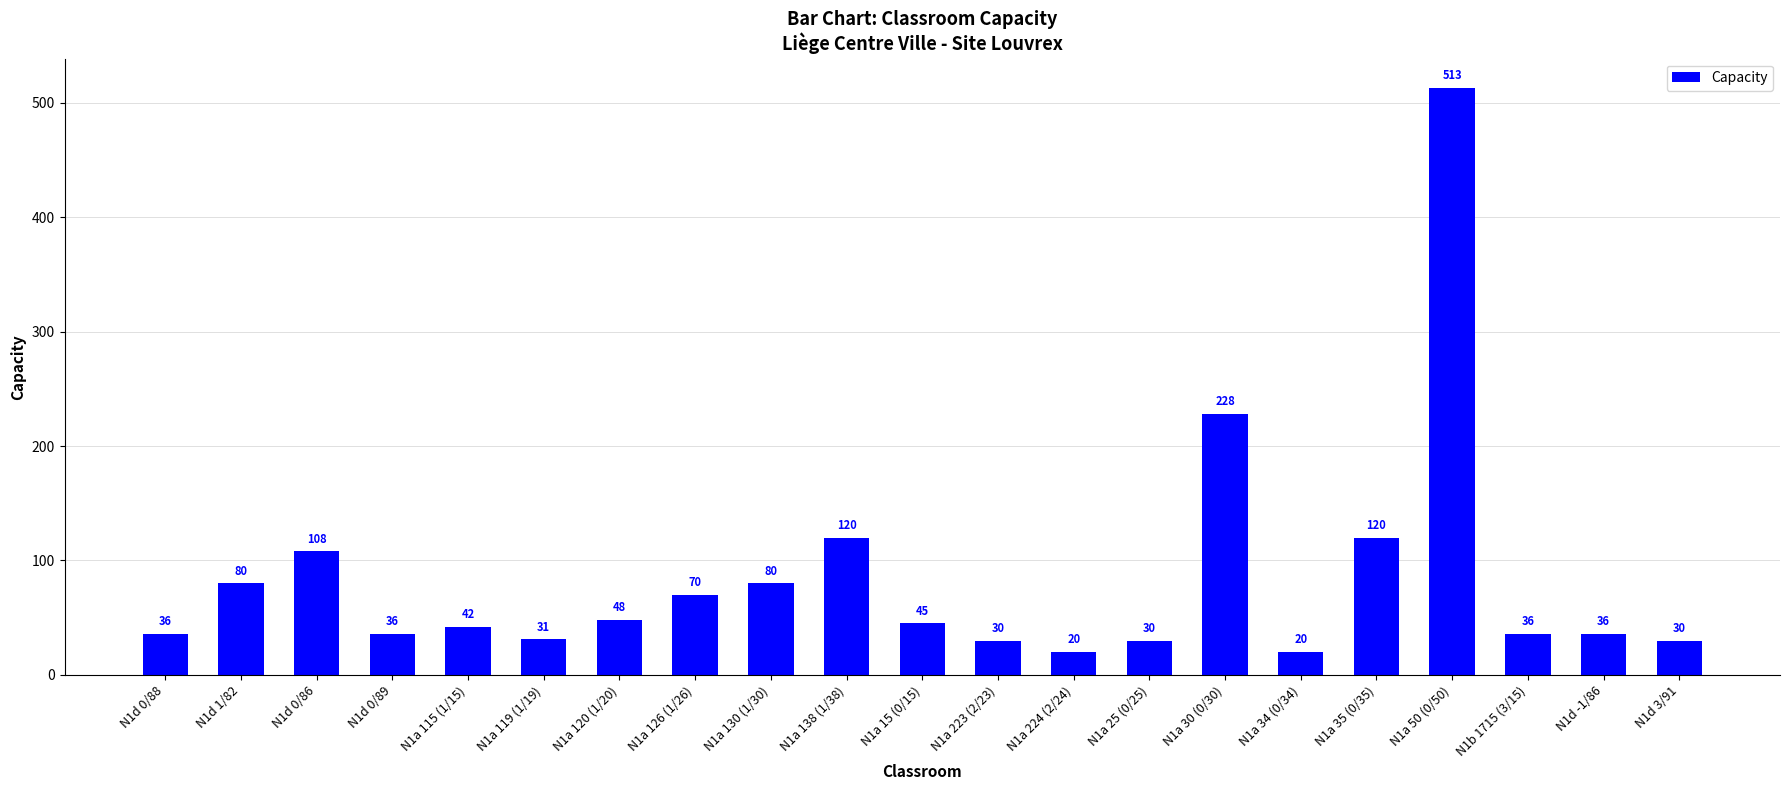

What is the sum of the values at N1a 119 (1/19) and N1d -1/86?

67